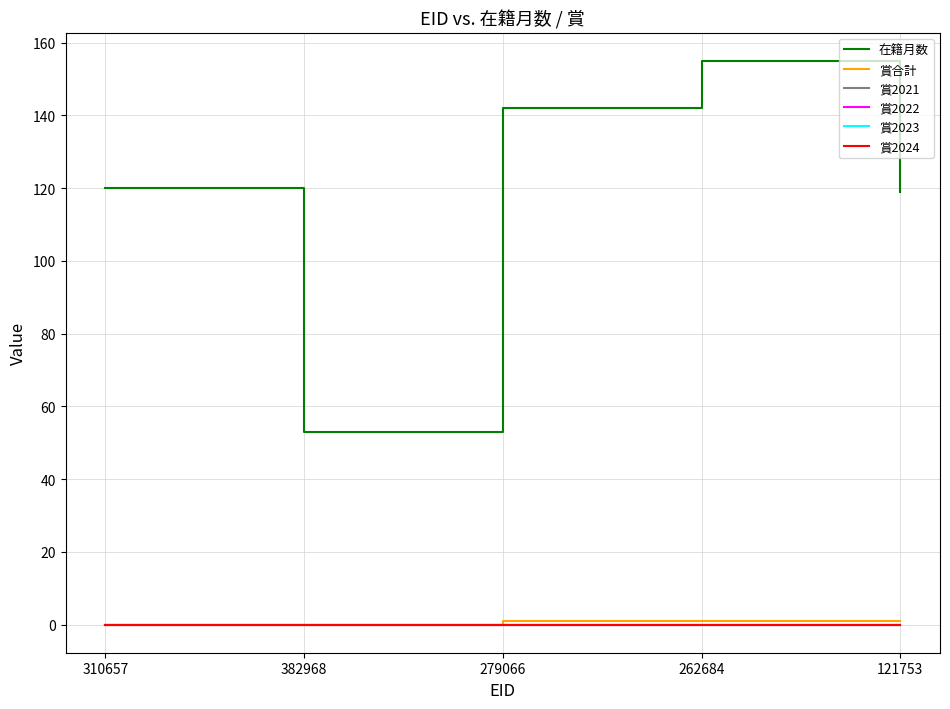

Reading left to right, list all the values displayed in this chart.

在籍月数: 120	53	142	155	119
賞合計: 0	0	1	1	1
賞2021: 0	0	0	0	0
賞2022: 0	0	0	0	0
賞2023: 0	0	0	0	0
賞2024: 0	0	0	0	0